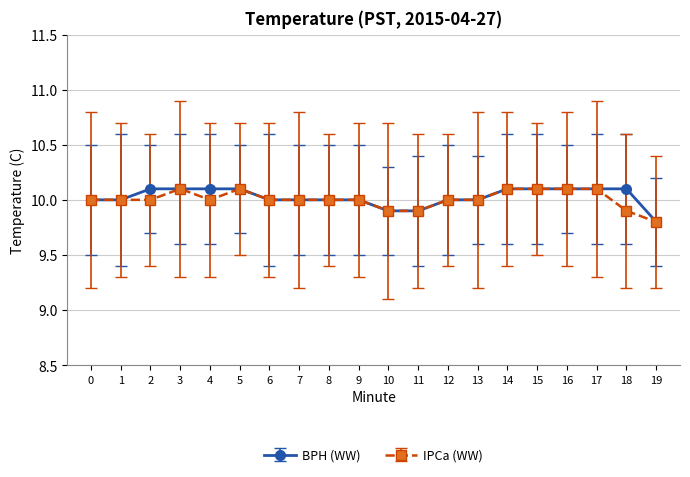

At how many categories does at least one series exceed 9?

20